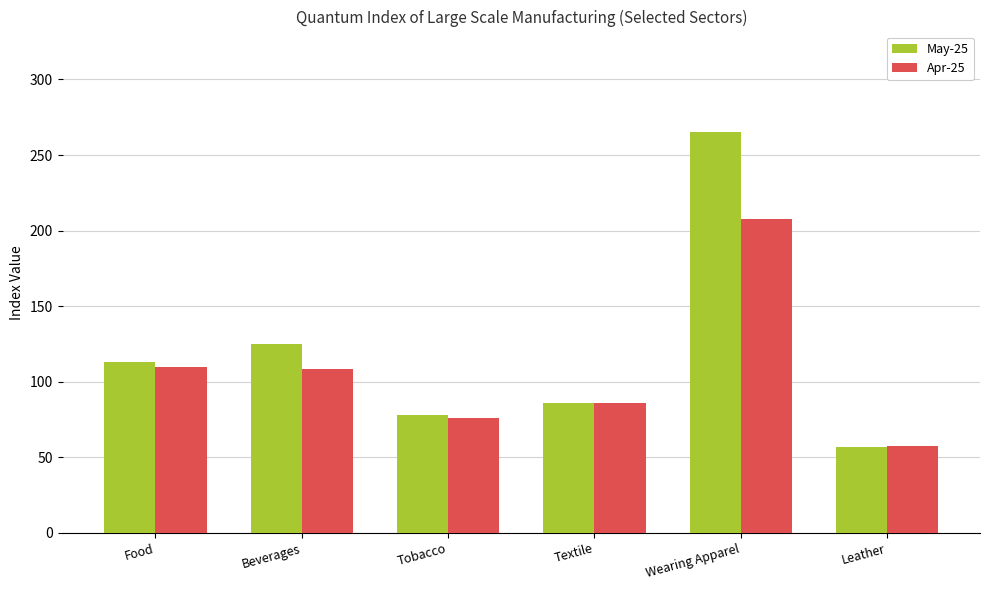

True or false: May-25 has a value of 77.9 at Tobacco.

True